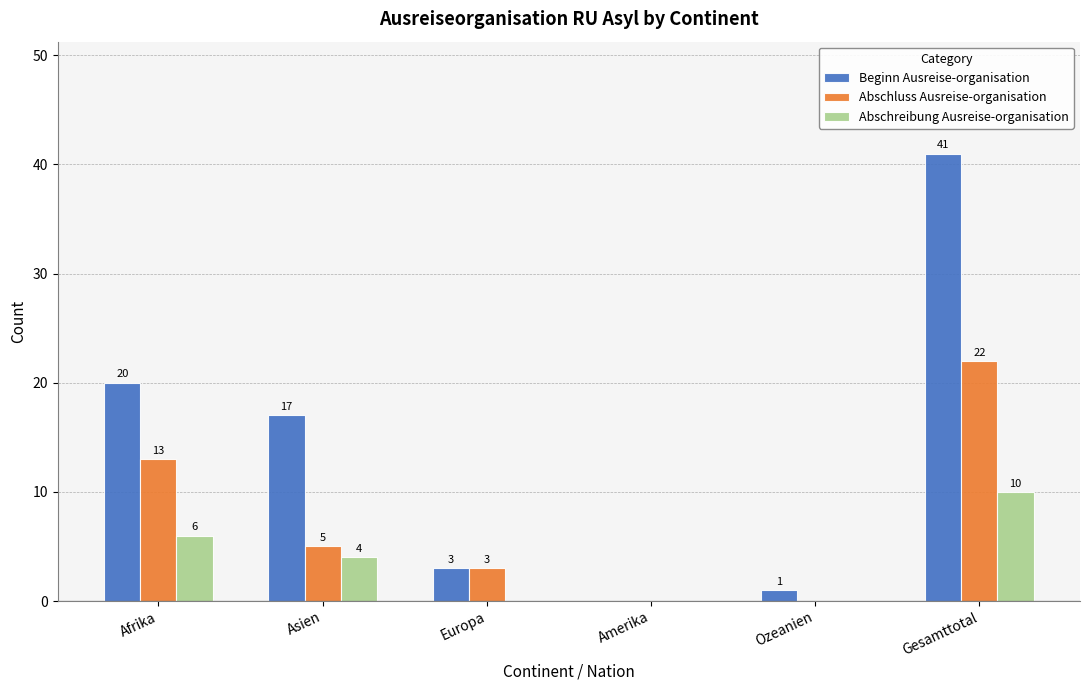

Reading left to right, extract all data points from this chart.

Beginn Ausreise-organisation: Afrika=20	Asien=17	Europa=3	Amerika=0	Ozeanien=1	Gesamttotal=41
Abschluss Ausreise-organisation: Afrika=13	Asien=5	Europa=3	Amerika=0	Ozeanien=0	Gesamttotal=22
Abschreibung Ausreise-organisation: Afrika=6	Asien=4	Europa=0	Amerika=0	Ozeanien=0	Gesamttotal=10